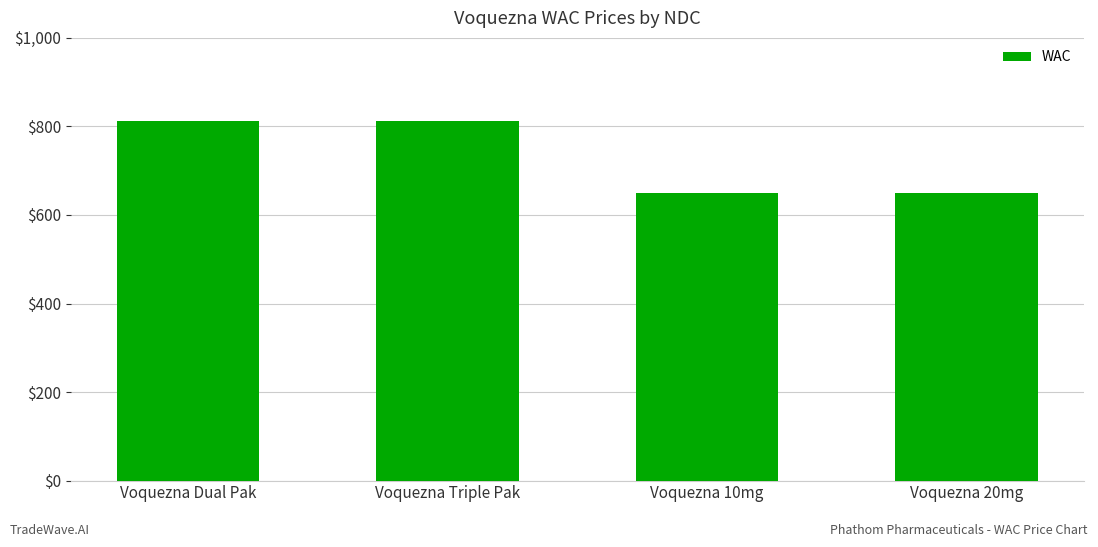

The value at Voquezna 20mg is 650. True or false?

True